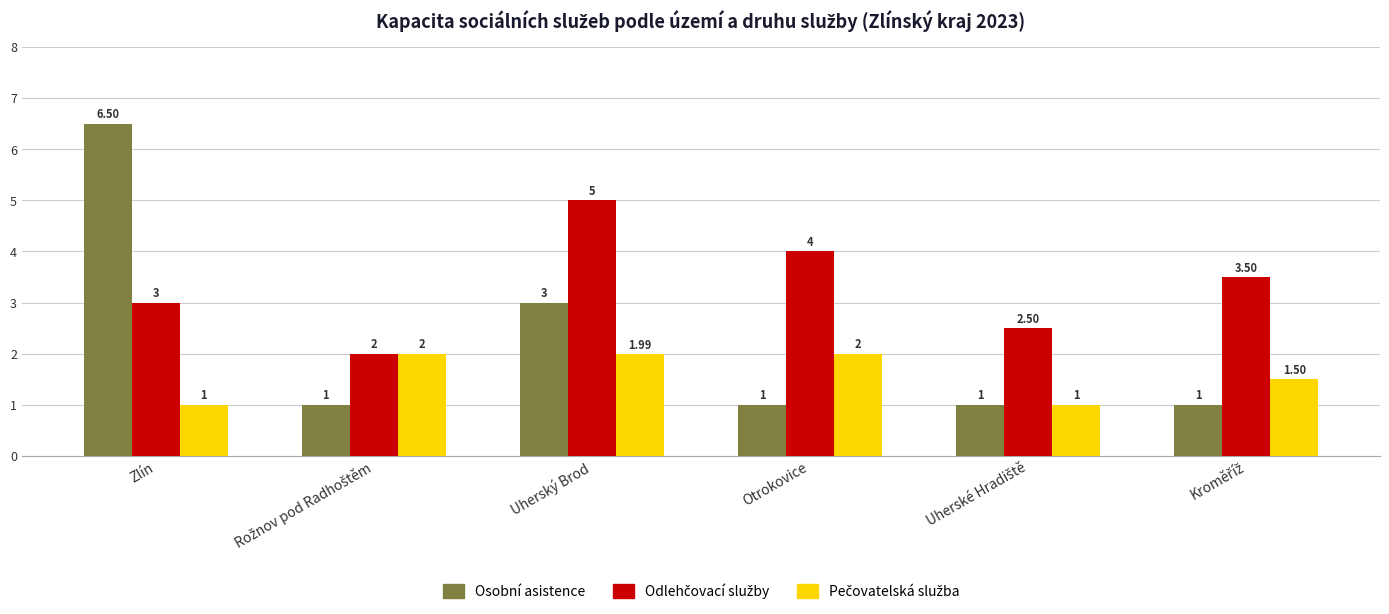

Which category has the highest value across all series?

Zlín